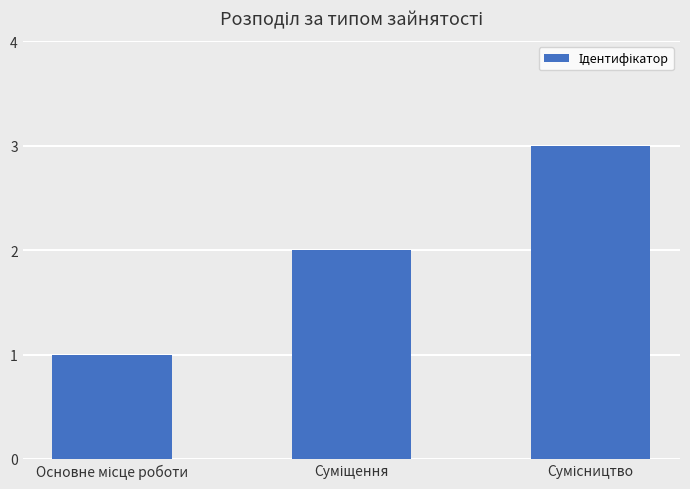

What is the sum of all values?

6